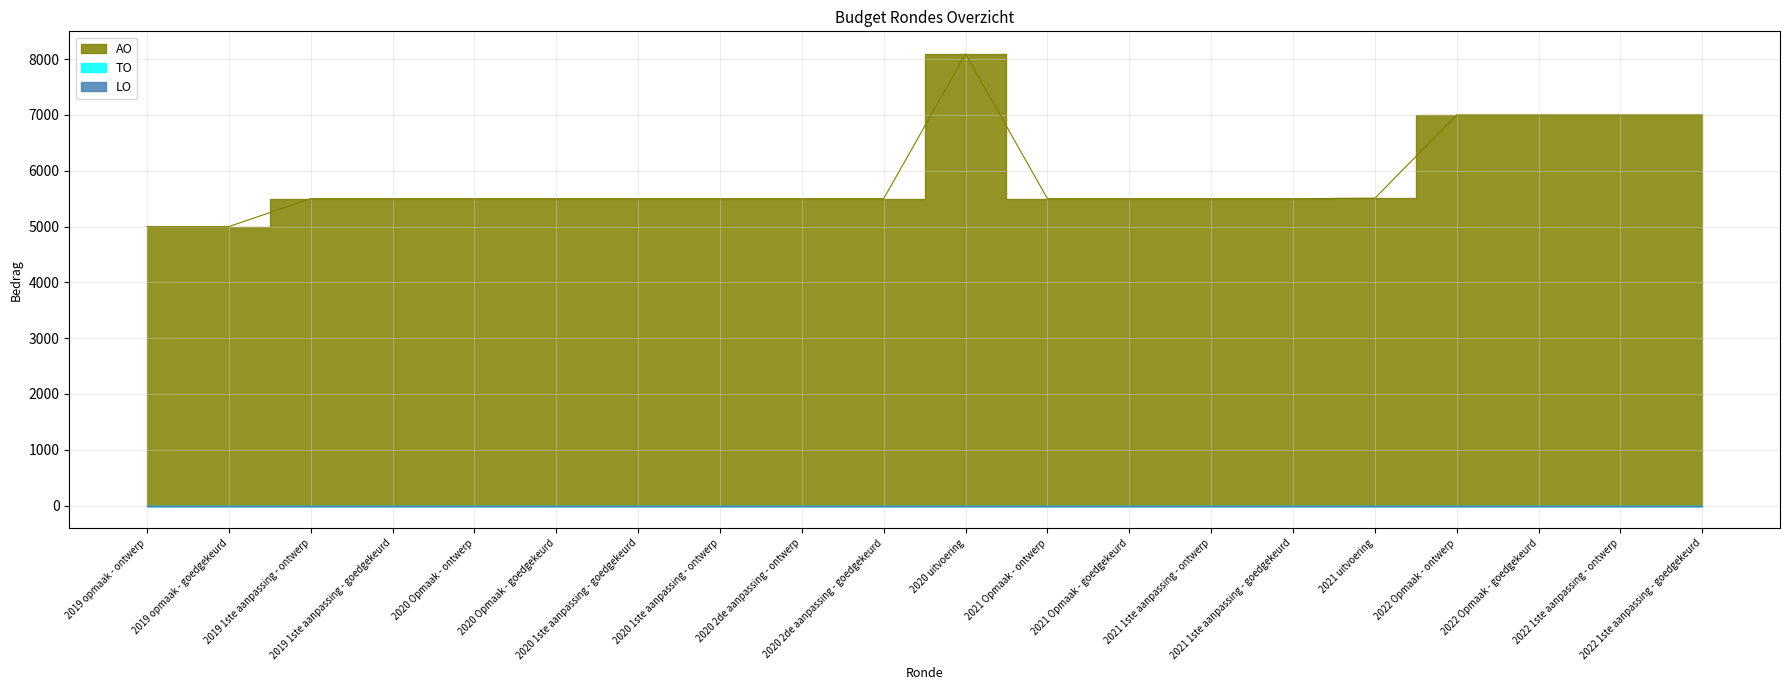

True or false: AO has a value of 5500 at 2021 Opmaak - ontwerp.

True